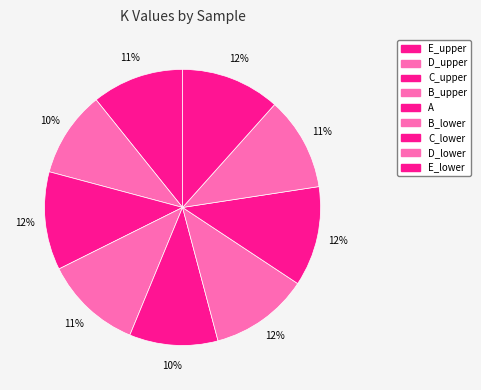

Rank the categories by value from lowest to highest.

D_upper, A, E_upper, D_lower, B_upper, C_upper, B_lower, E_lower, C_lower